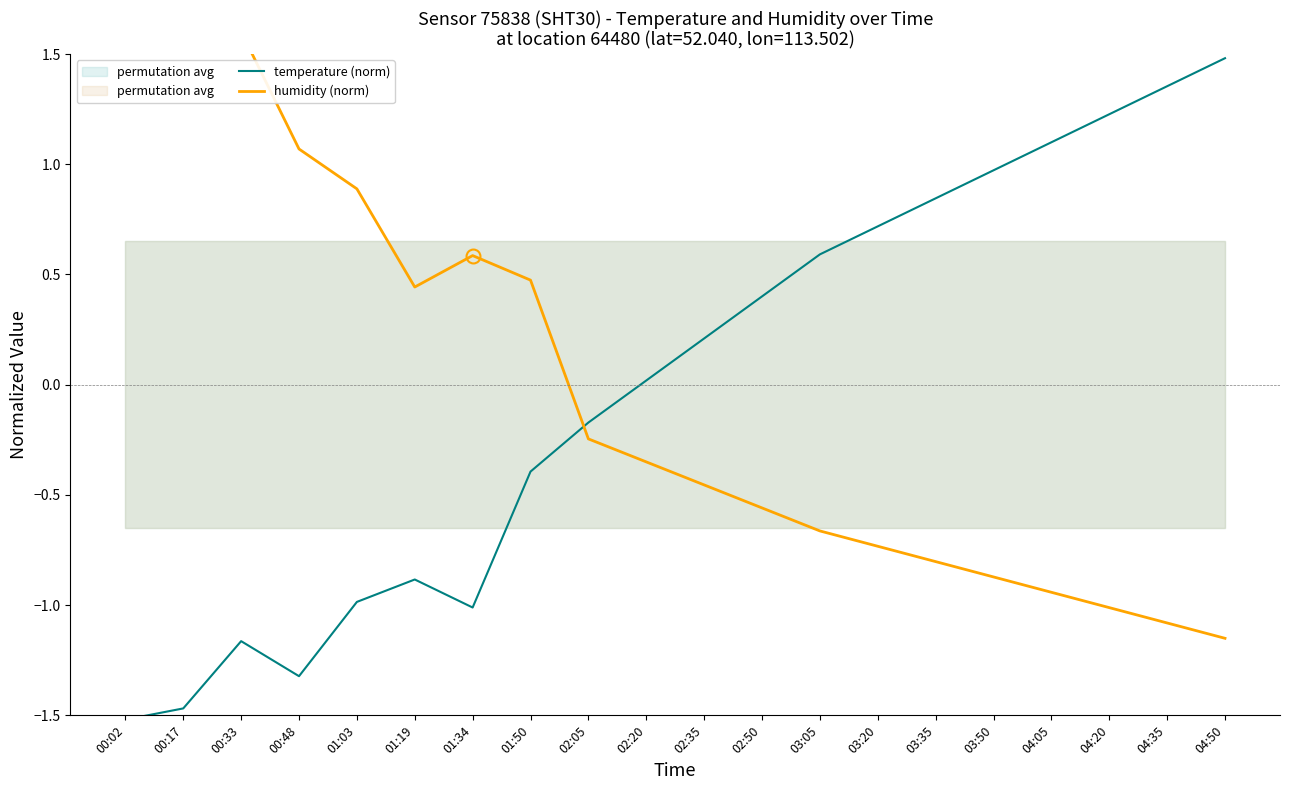

Read the humidity (norm) value at 03:20.

-0.7